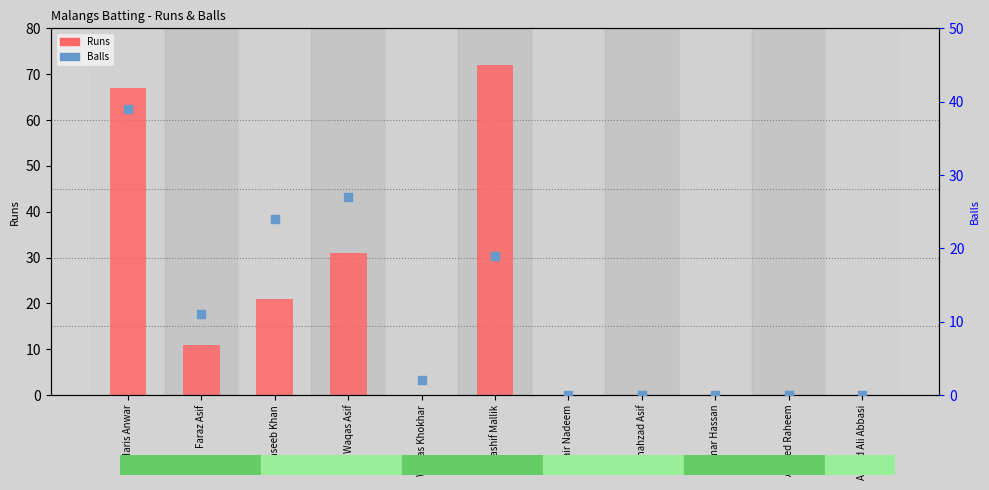

What is the total value across all series at Faraz Asif?

22